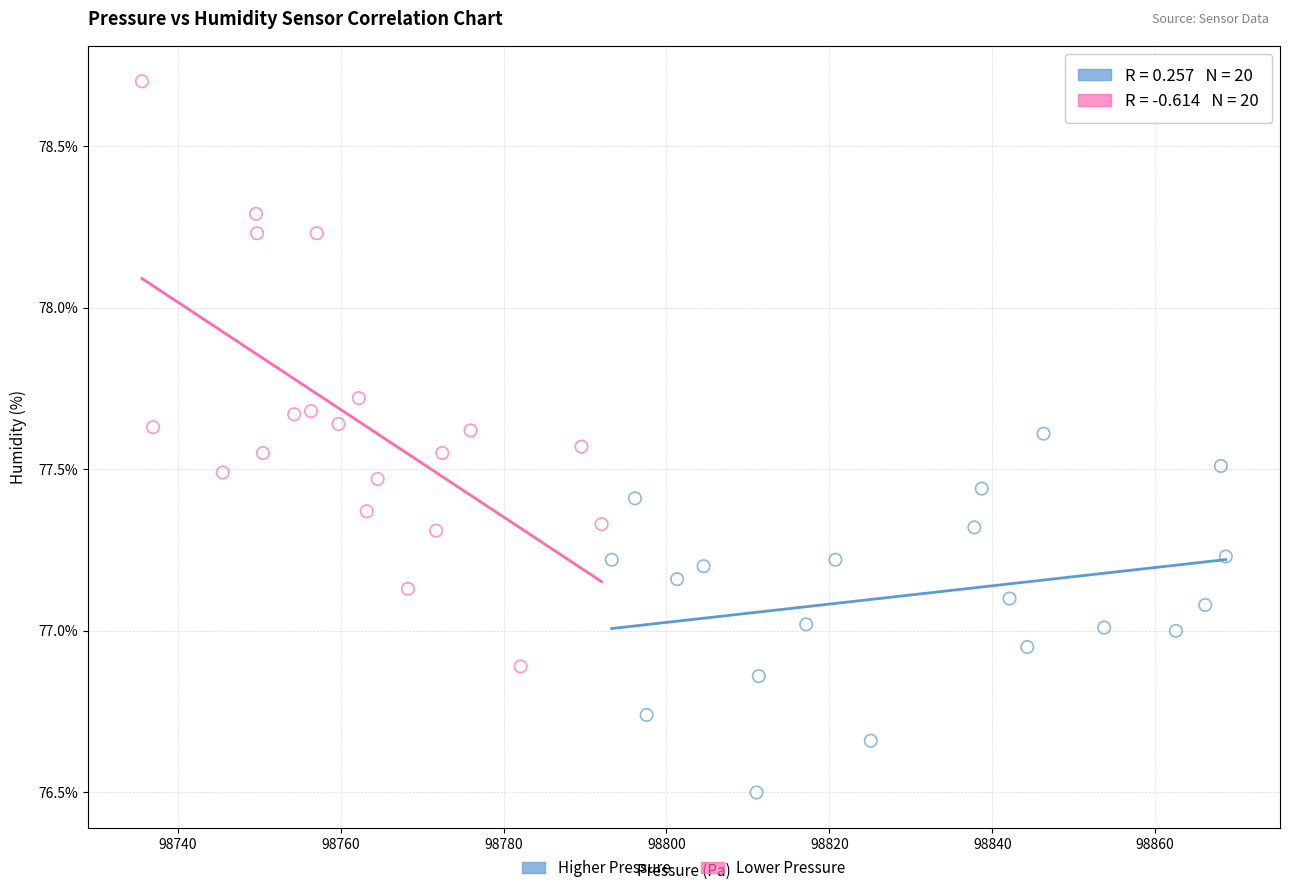

Which series reaches the minimum Y coordinate?

Higher Pressure